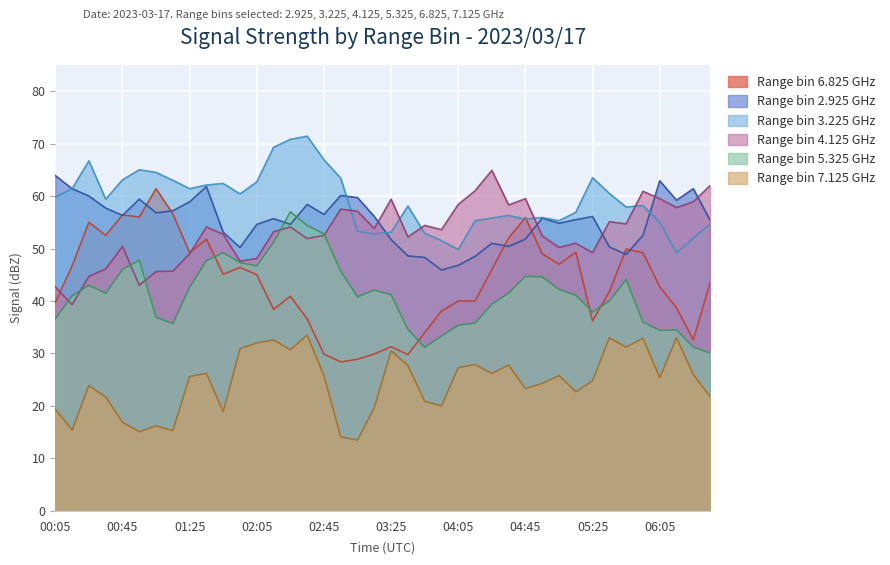

True or false: 7.125 has more than 0 interior local peaks.

True